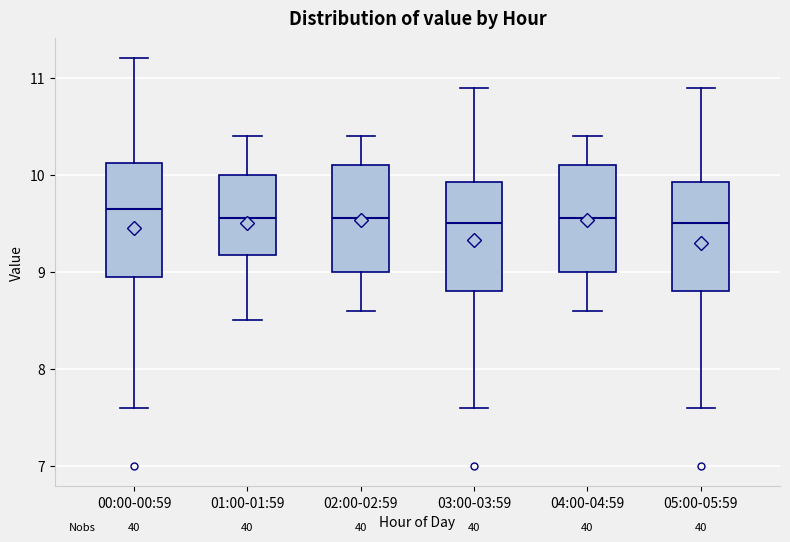

Where does the upper whisker of the box for 05:00-05:59 end on the y-axis? The values are not printed on the chart, so give them approximately, as read against the axis.

10.9